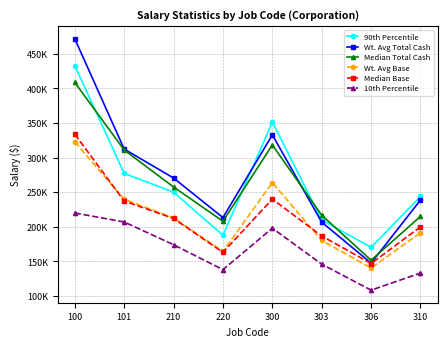

Does the chart have visible grid lines?

Yes